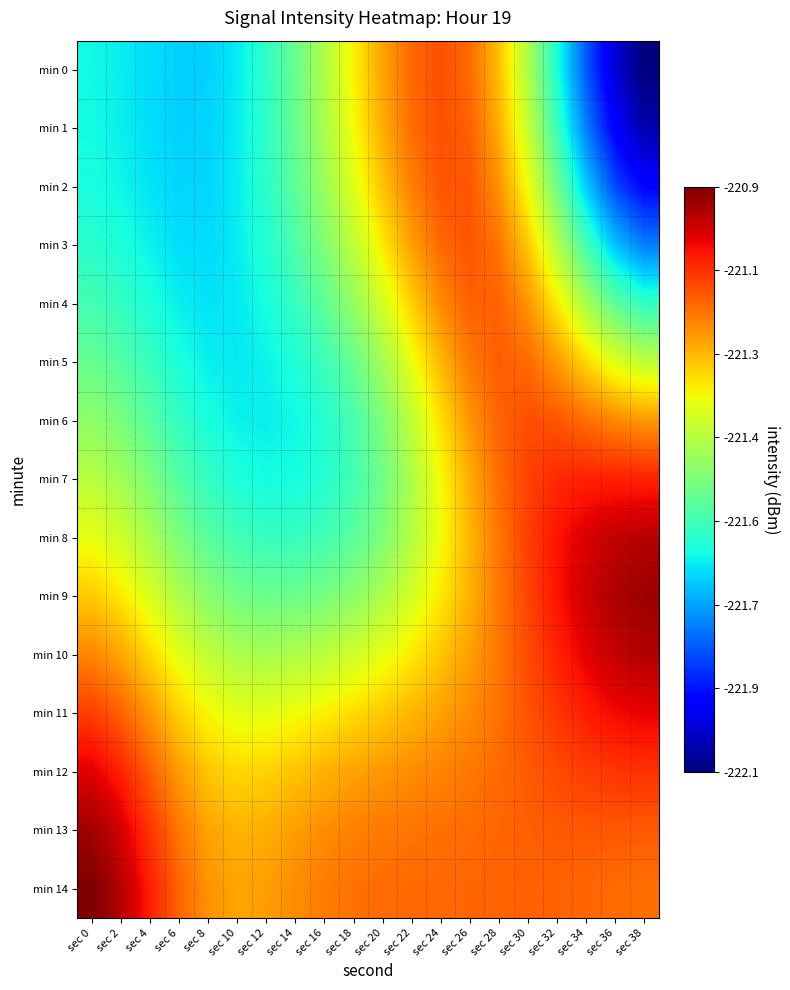

What is the difference between the highest and lowest values at sec 34?

0.8